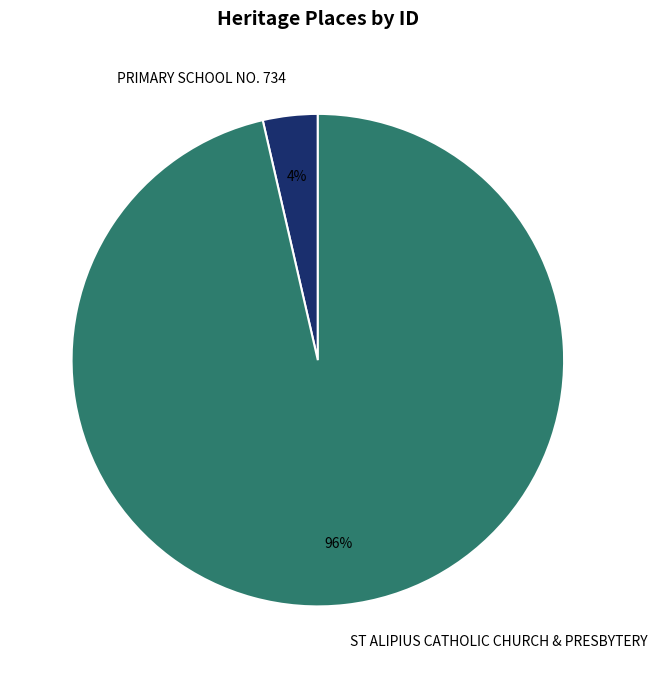

The PRIMARY SCHOOL NO. 734 slice represents 4% of the pie. True or false?

True